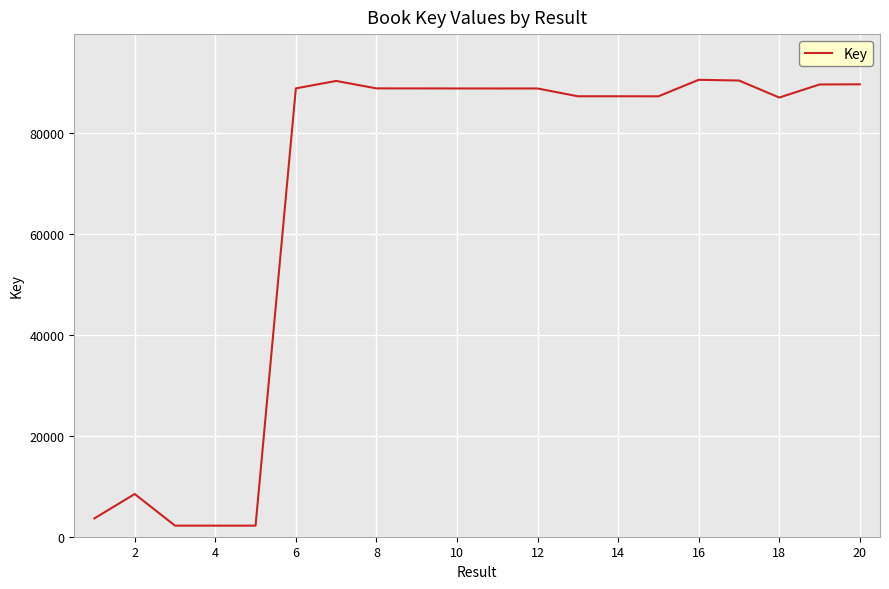

What is the smallest value displayed?

2195